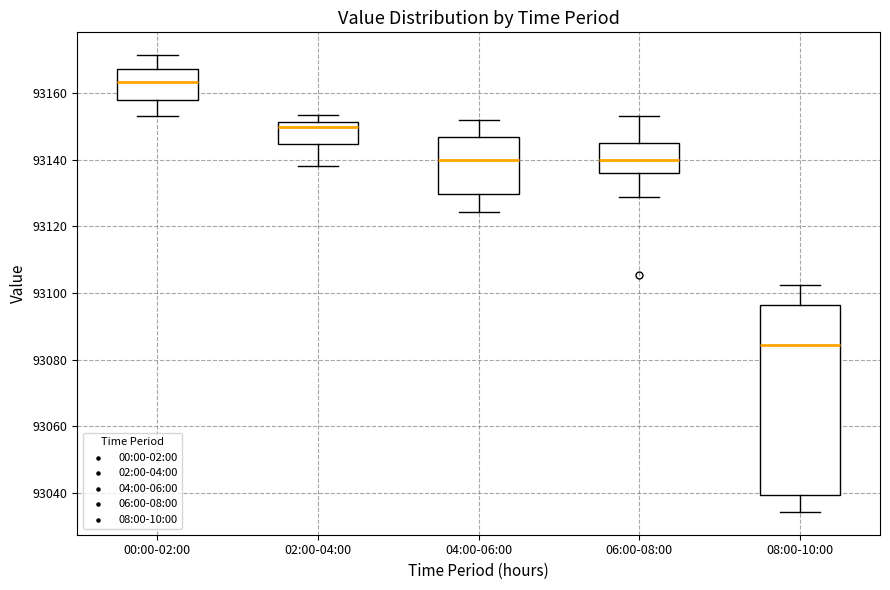

Which box has the highest median line?

00:00-02:00